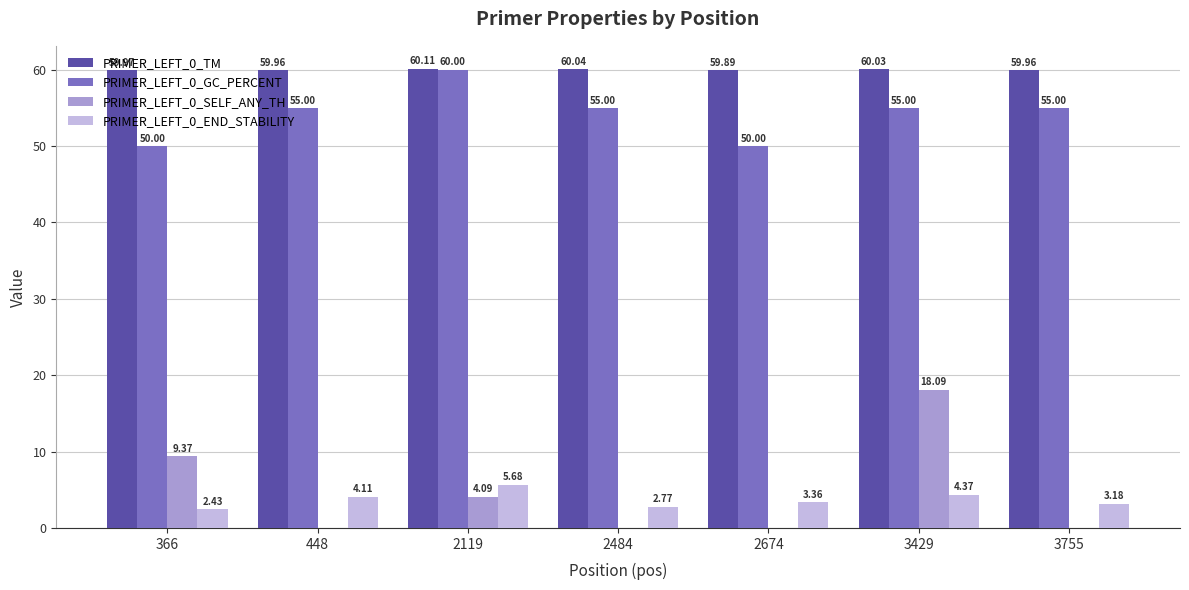

What is the sum of all PRIMER_LEFT_0_END_STABILITY values?

25.9